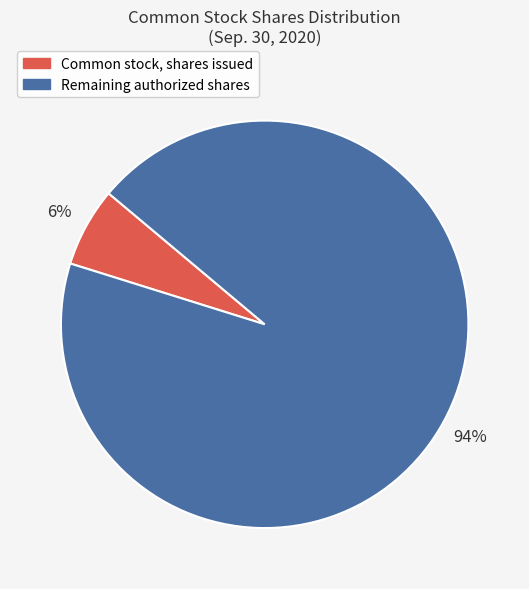

Rank the categories by value from lowest to highest.

Common stock, shares issued, Remaining authorized shares